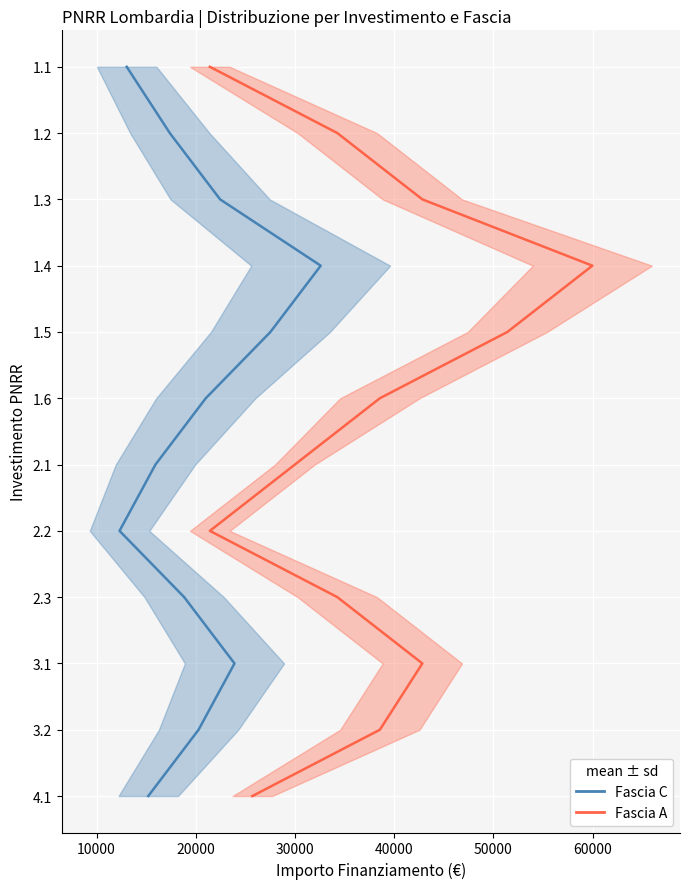

True or false: Fascia A mean and Fascia C mean cross at least once.

False